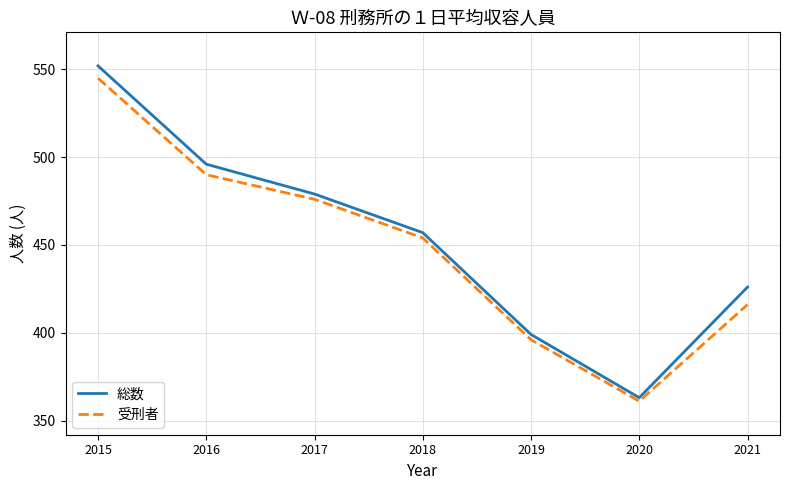

Rank the series at 2018 from highest to lowest value.

総数, 受刑者